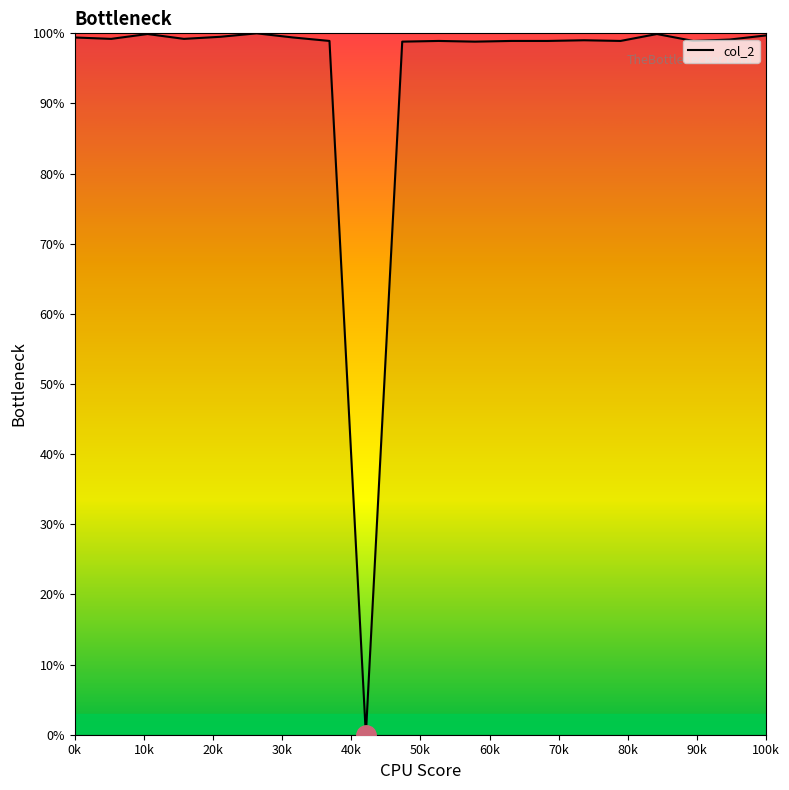

What is the difference between the maximum and minimum values?

100.0